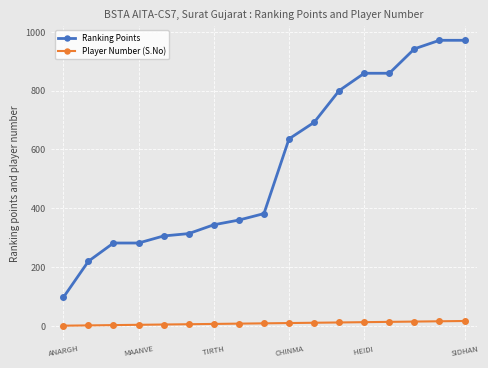

Which series has the largest total across all categories?

Ranking Points